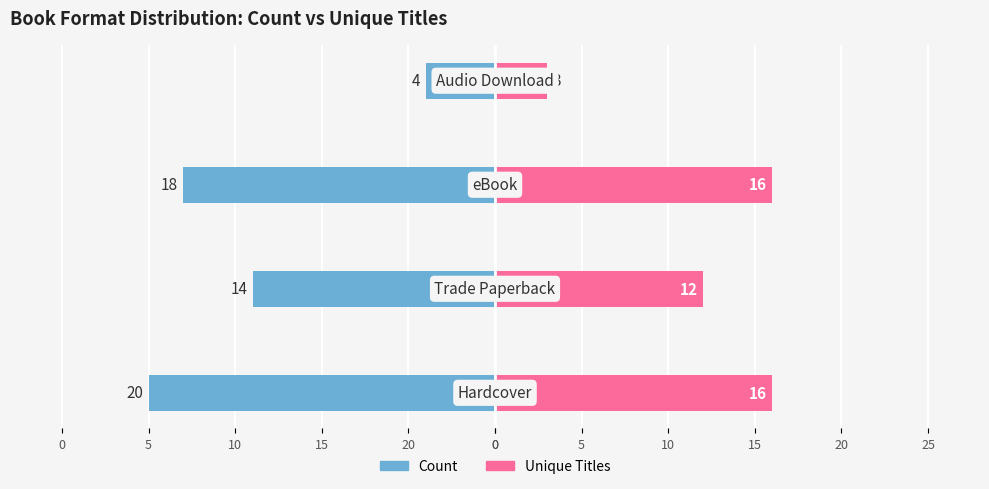

Reading left to right, transcribe all the data shown in this chart.

Count: 0=-20	20=-14	15=-18	10=-4
Unique Titles: 0=16	20=12	15=16	10=3